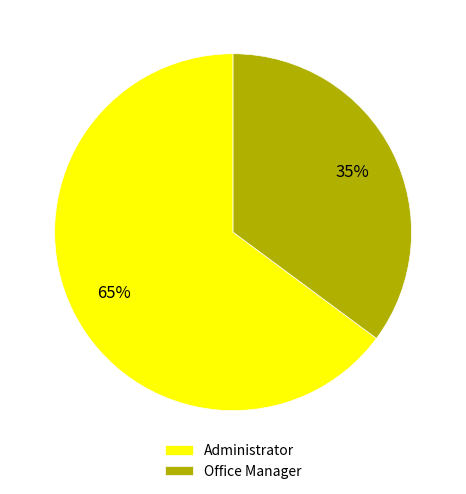

Rank the categories by value from highest to lowest.

Administrator, Office Manager